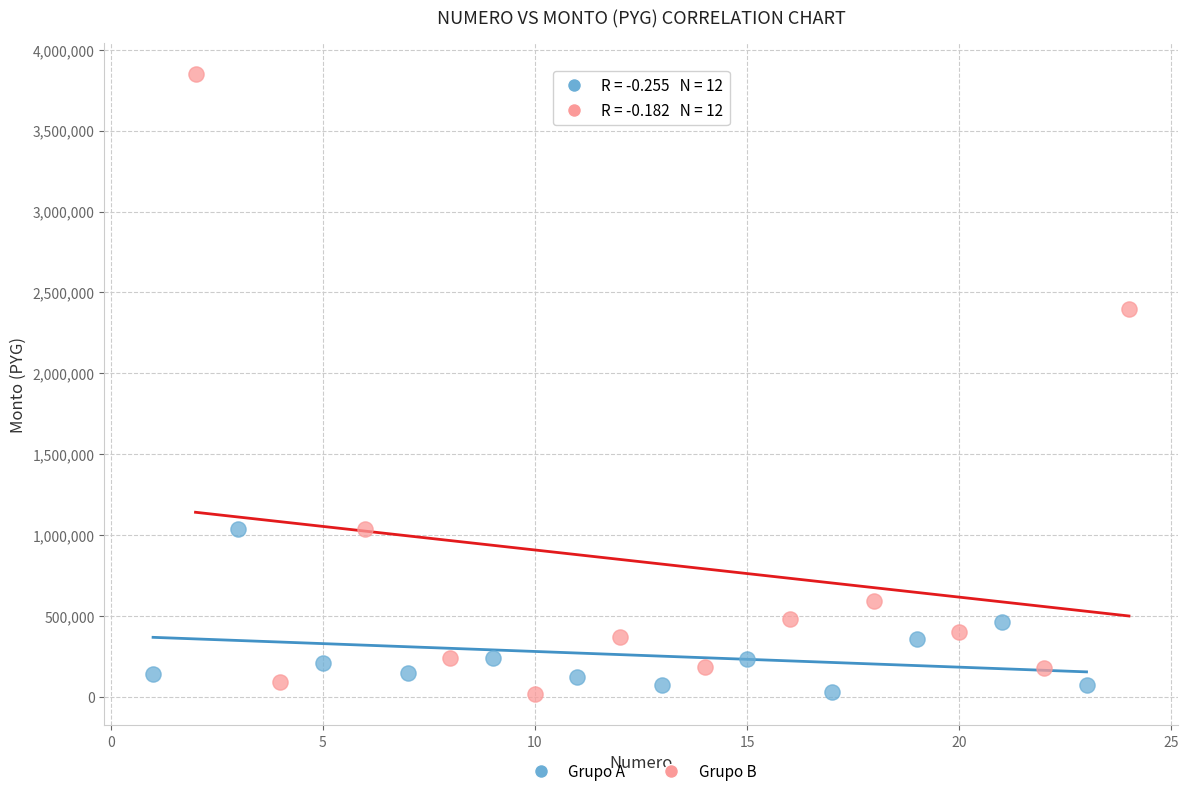

Which series contains the highest Y value?

Grupo B